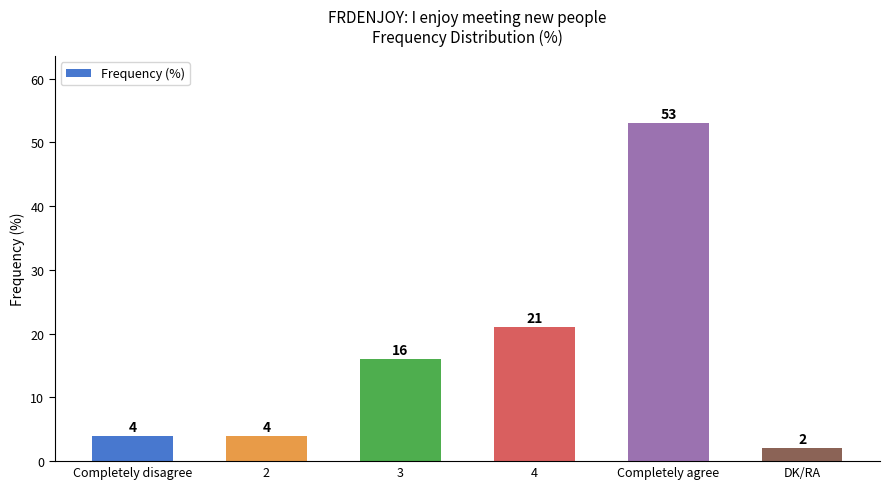

What is the average value?

17